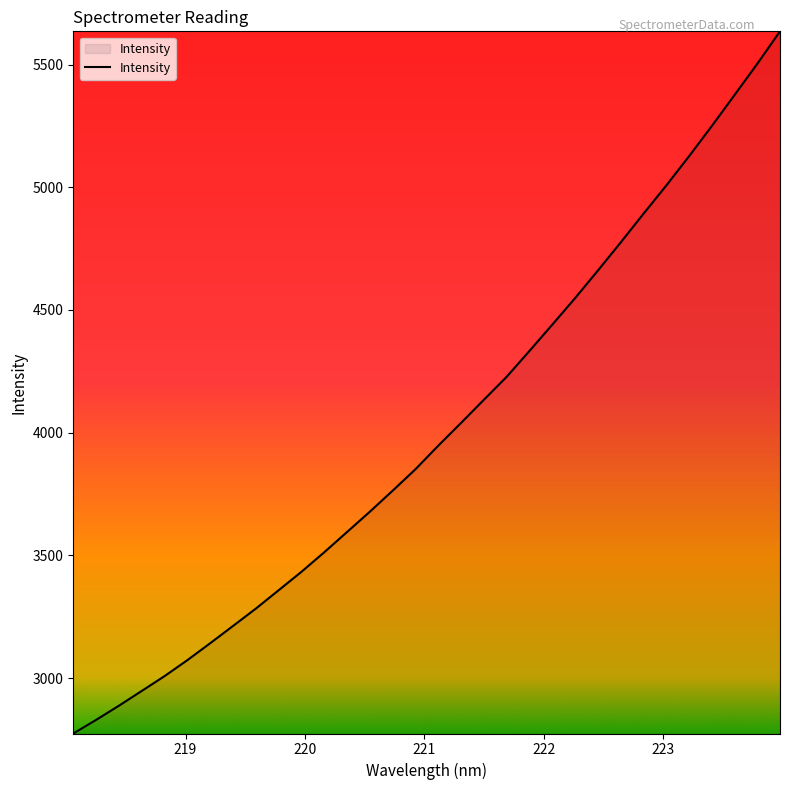

What is the smallest value displayed?

2774.0